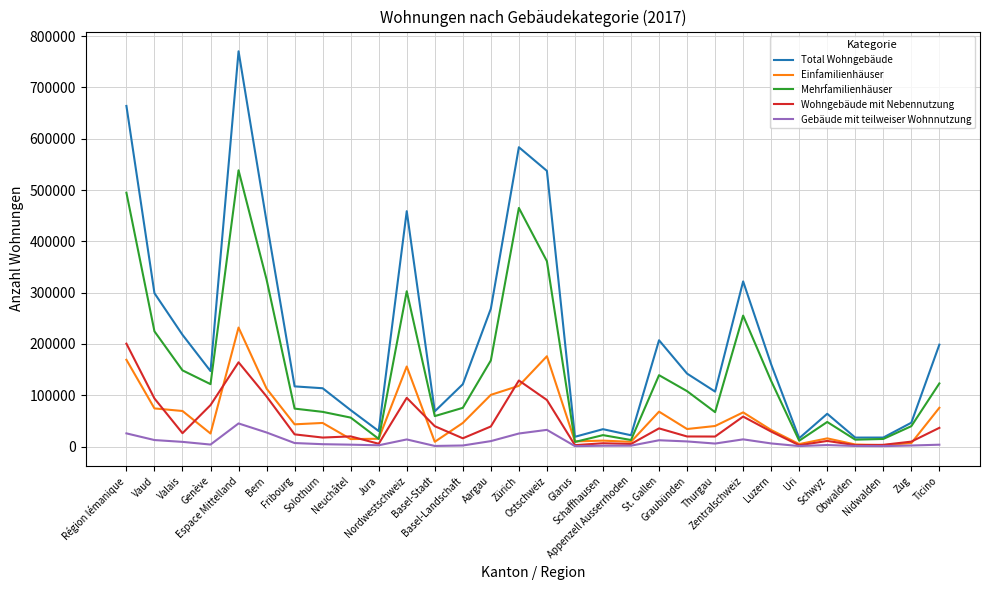

Which series has the largest total across all categories?

Total Wohngebäude